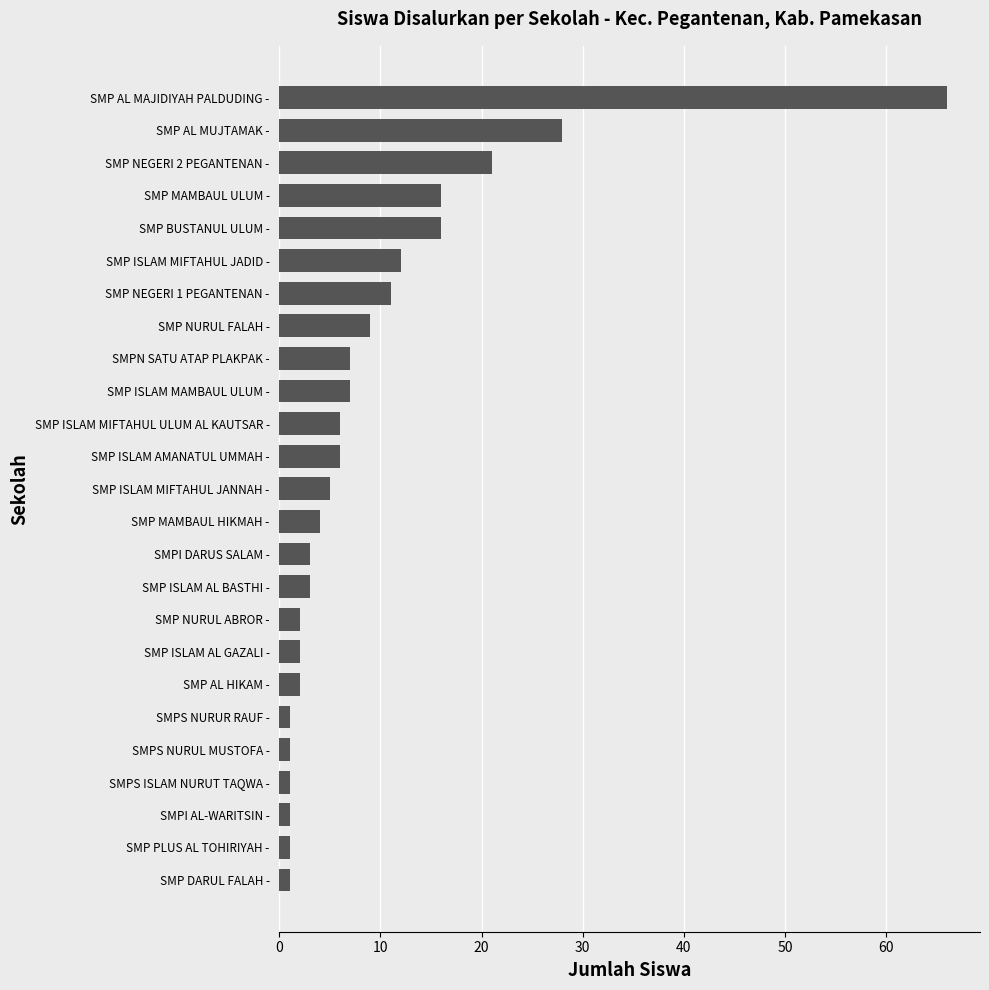

Does the chart contain any negative values?

No